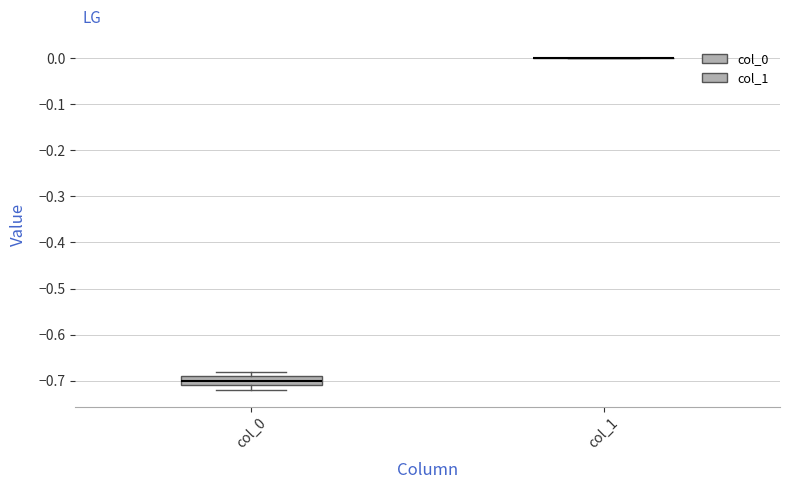

Where is the lower edge of the box for col_0 on the y-axis? The values are not printed on the chart, so give them approximately, as read against the axis.

-0.71